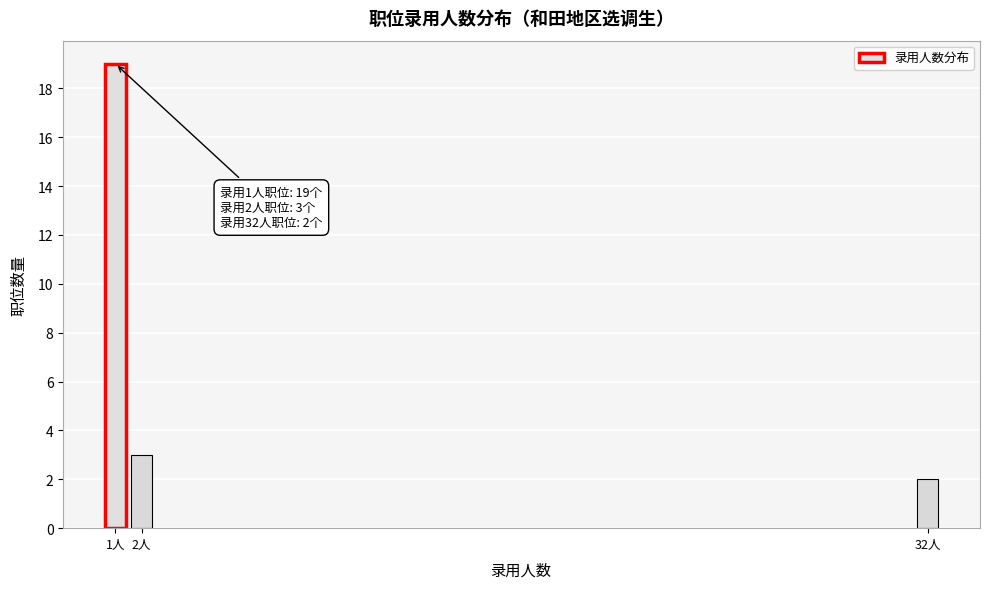

Reading left to right, what are all the values shown in this chart?

1人=19	2人=3	32人=2